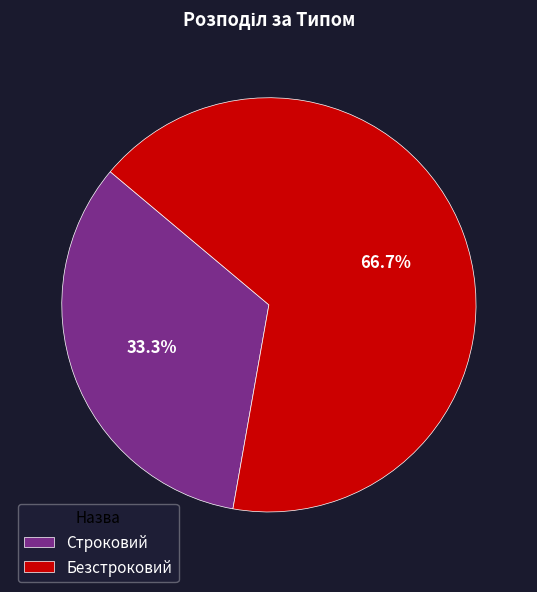

Count the number of slices in the pie.

2